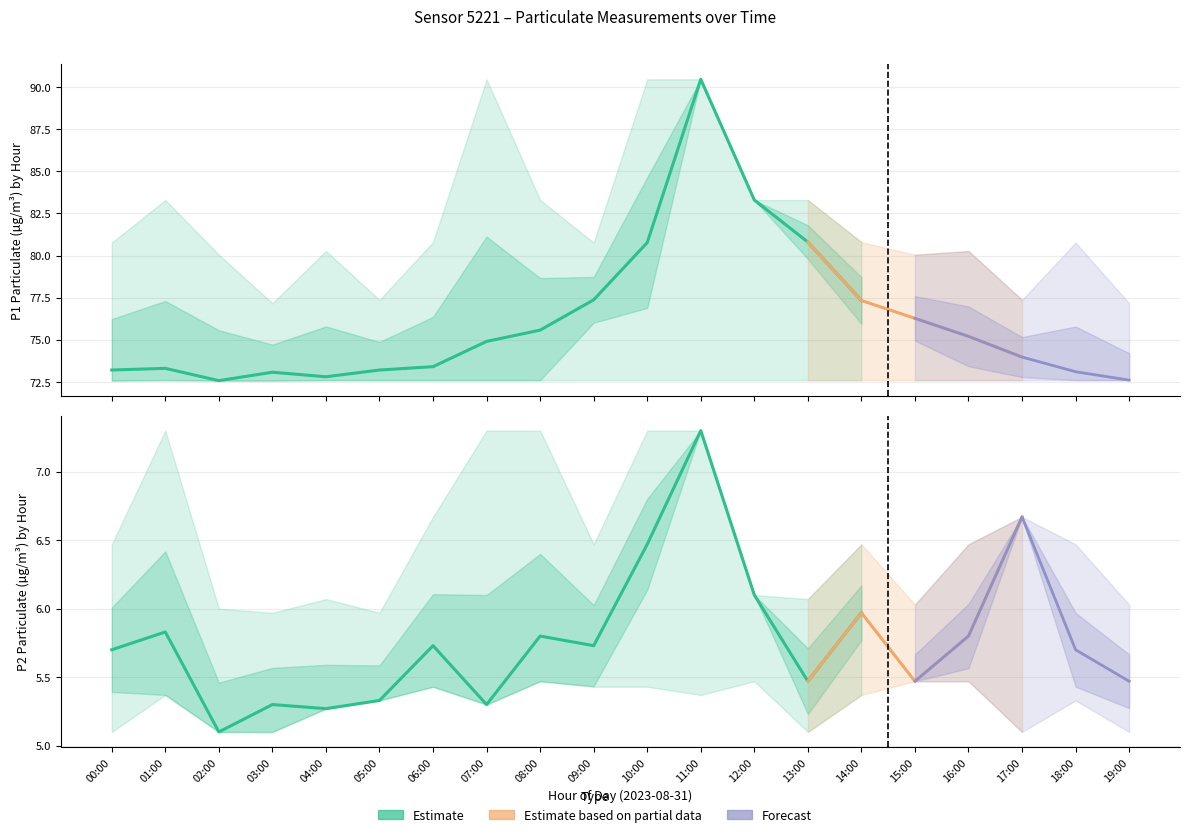

True or false: P1_lower and P2_lower intersect in this chart.

False